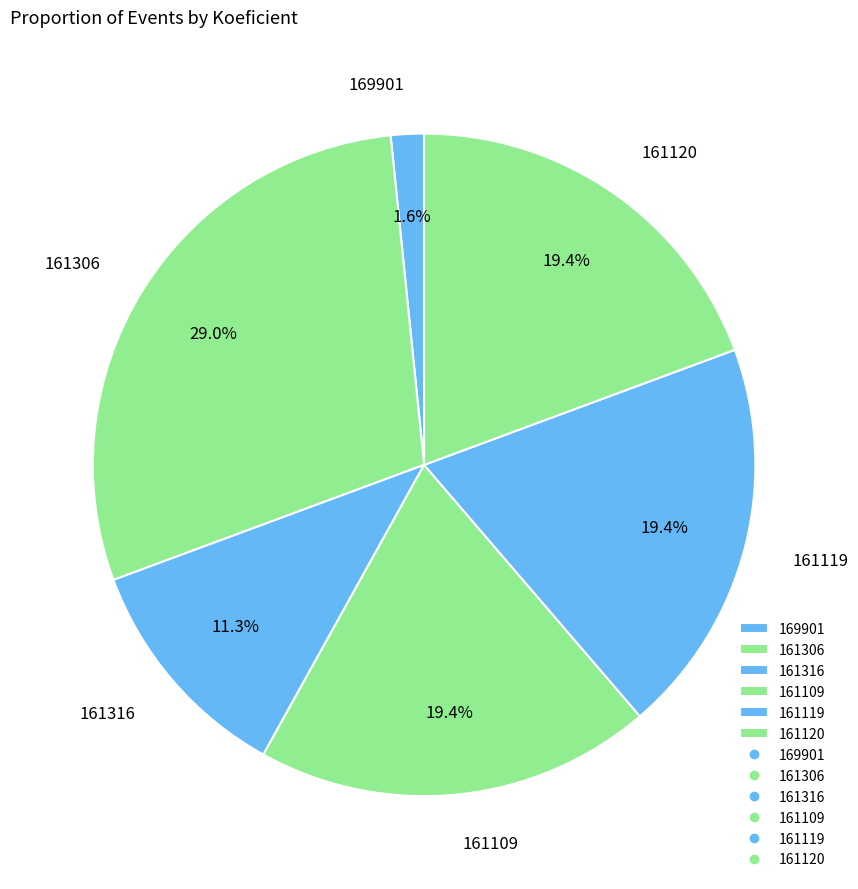

What is the largest slice in the pie chart?

161306